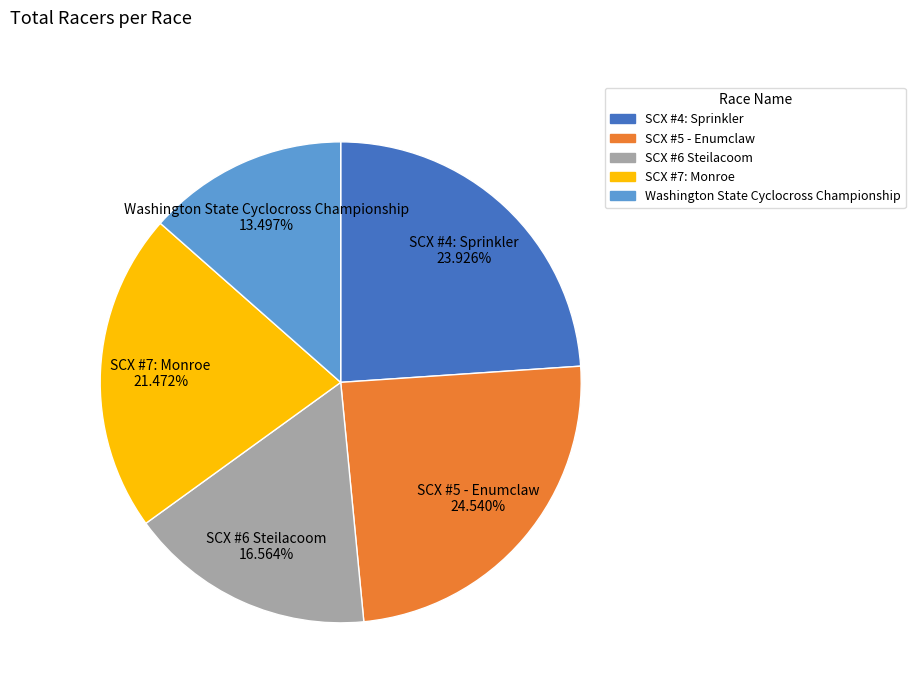

Which slice is the smallest?

Washington State Cyclocross Championship